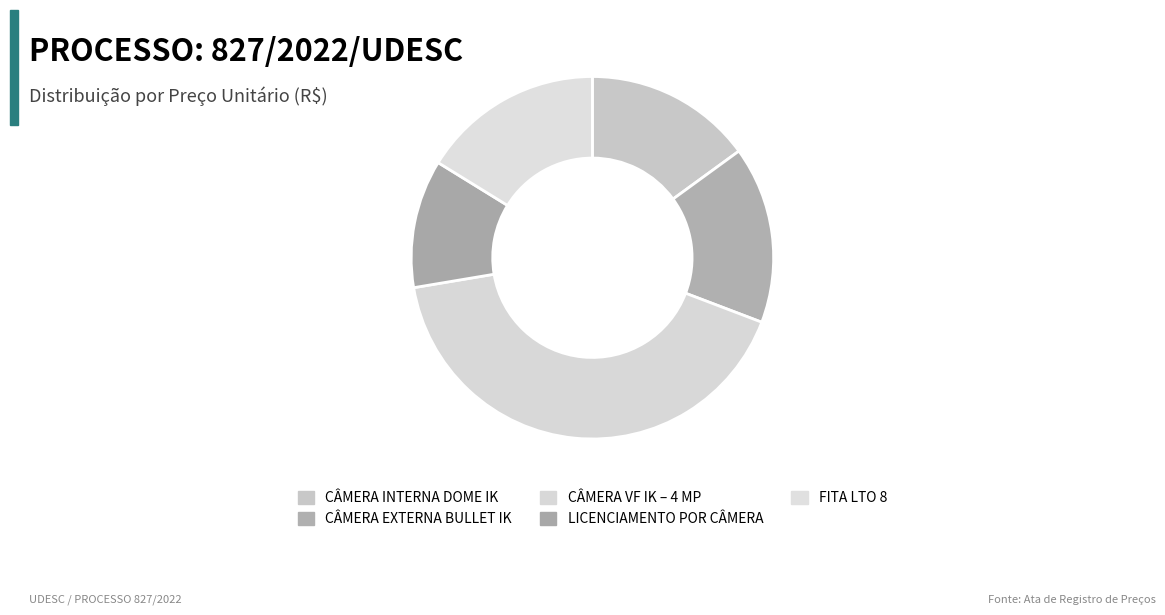

How many slices are in this pie chart?

5